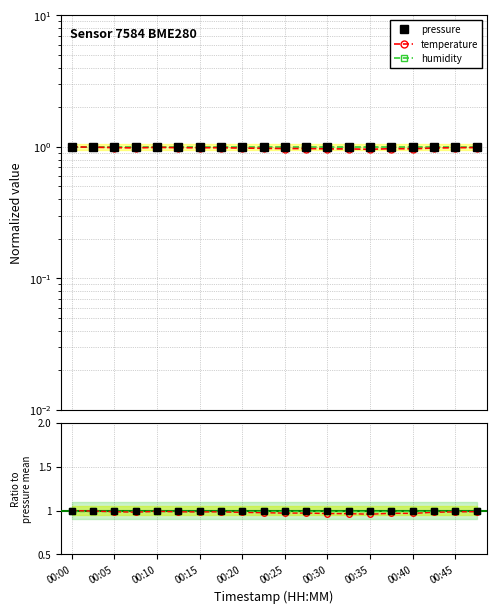

True or false: pressure has more than 2 interior local peaks.

True